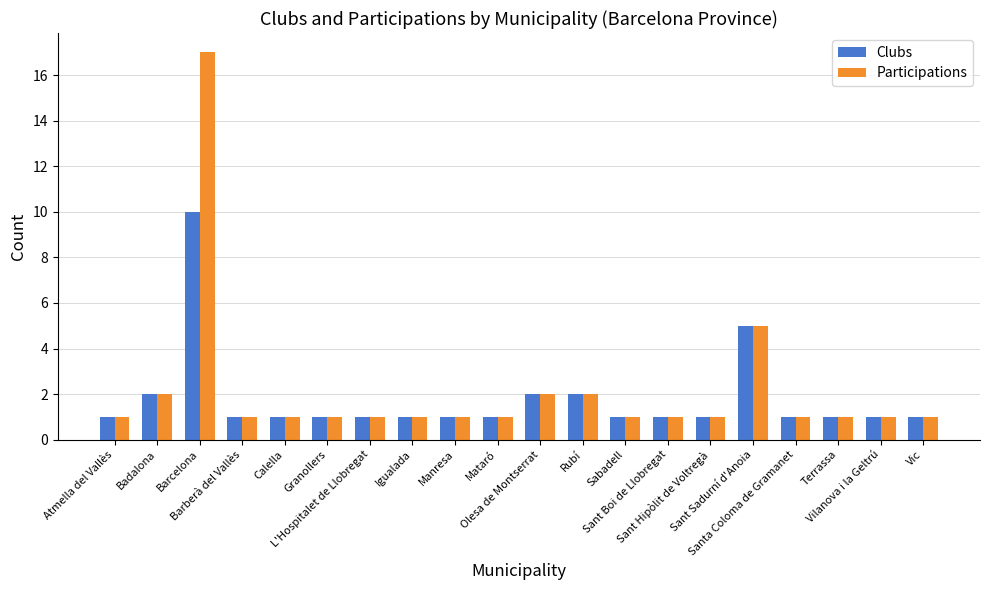

List the series in order of their overall mean, highest first.

Participations, Clubs